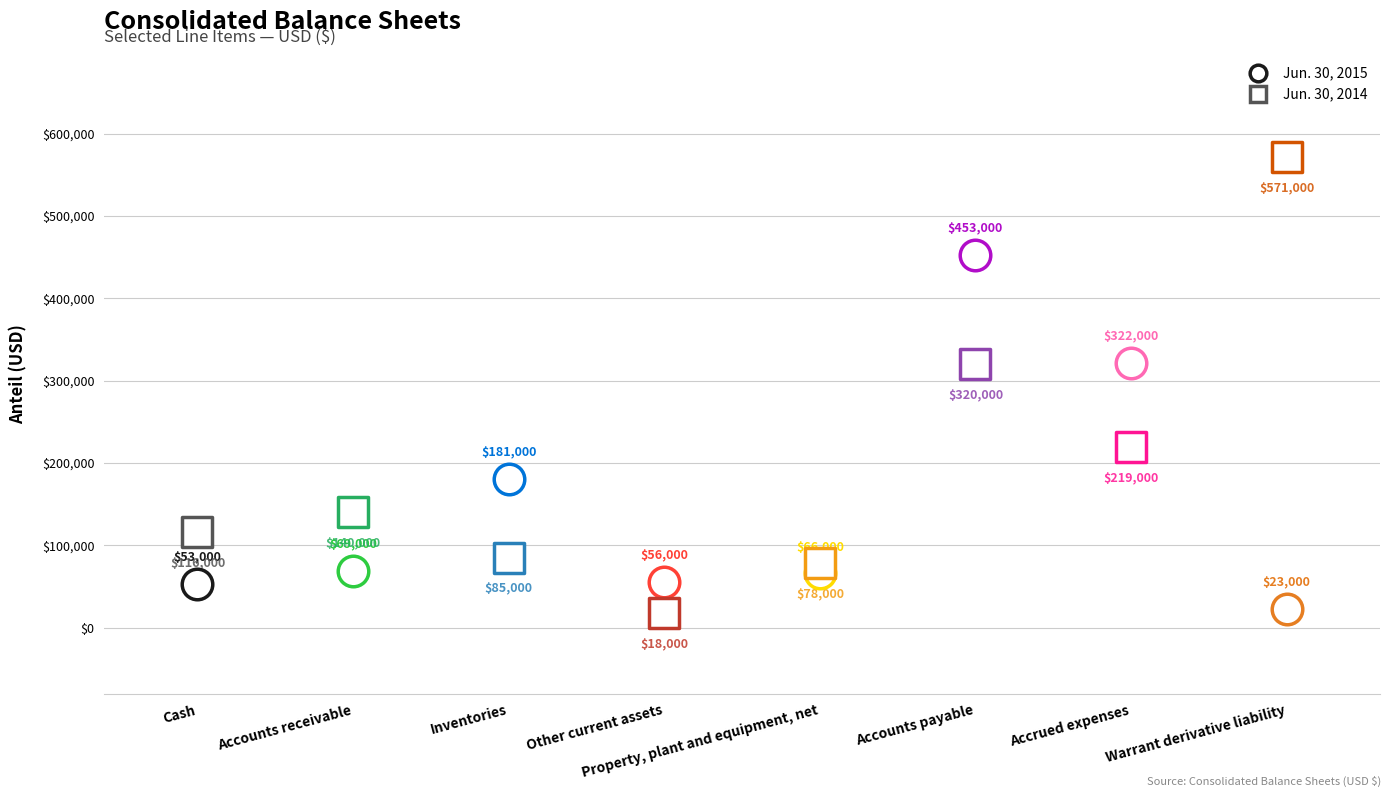

Which series has the largest Y range (max minus min)?

Jun. 30, 2014